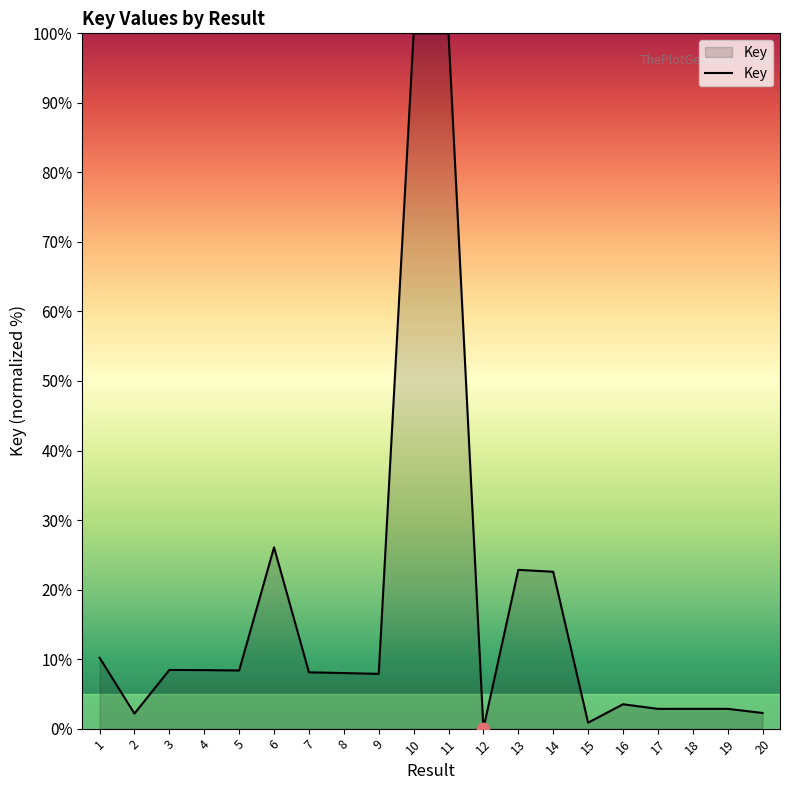

What is the change in value from 5 to 17?

-5.5